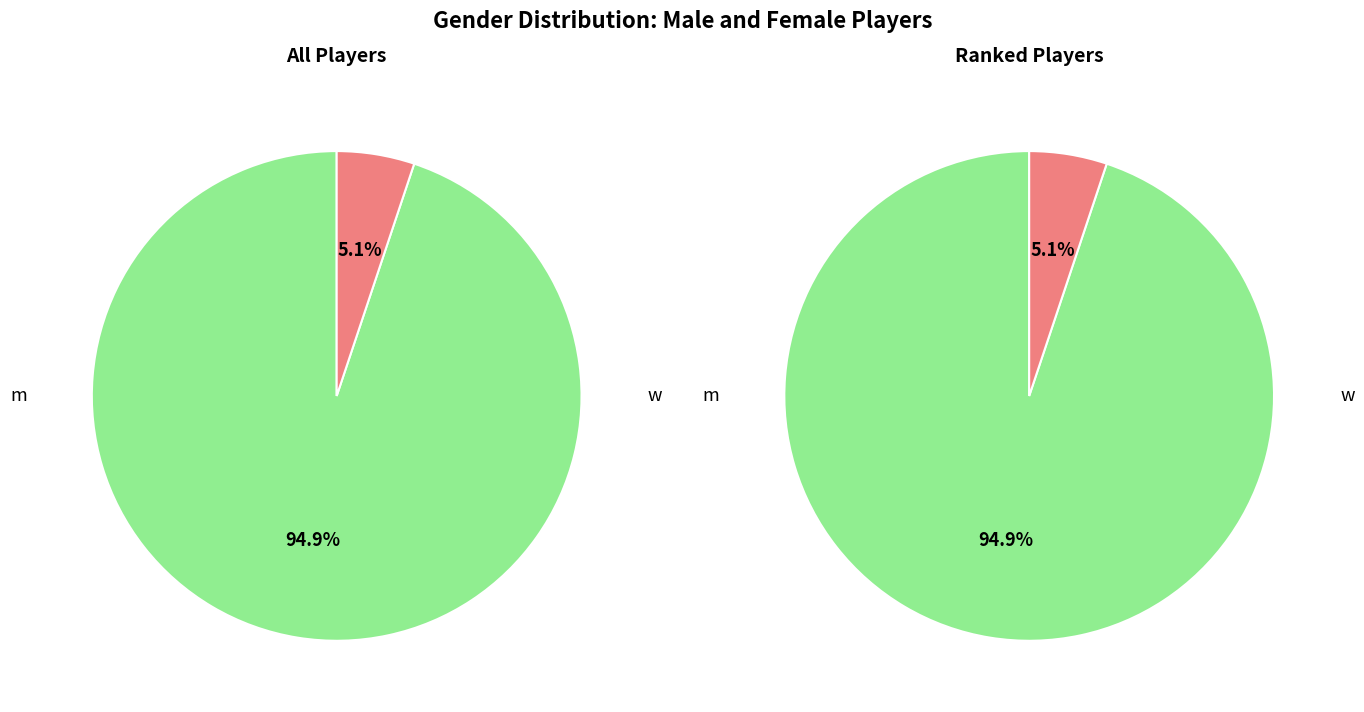

Combined, what portion of the pie is w and m?

100.0%